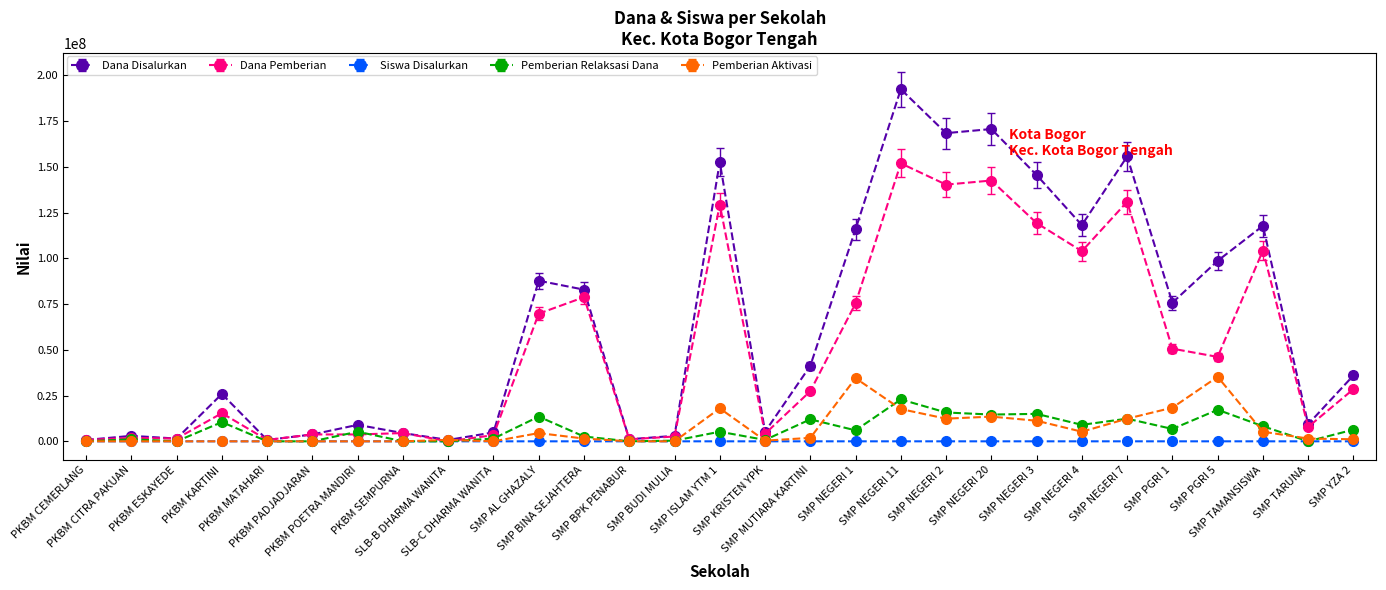

How many series are shown in this chart?

5